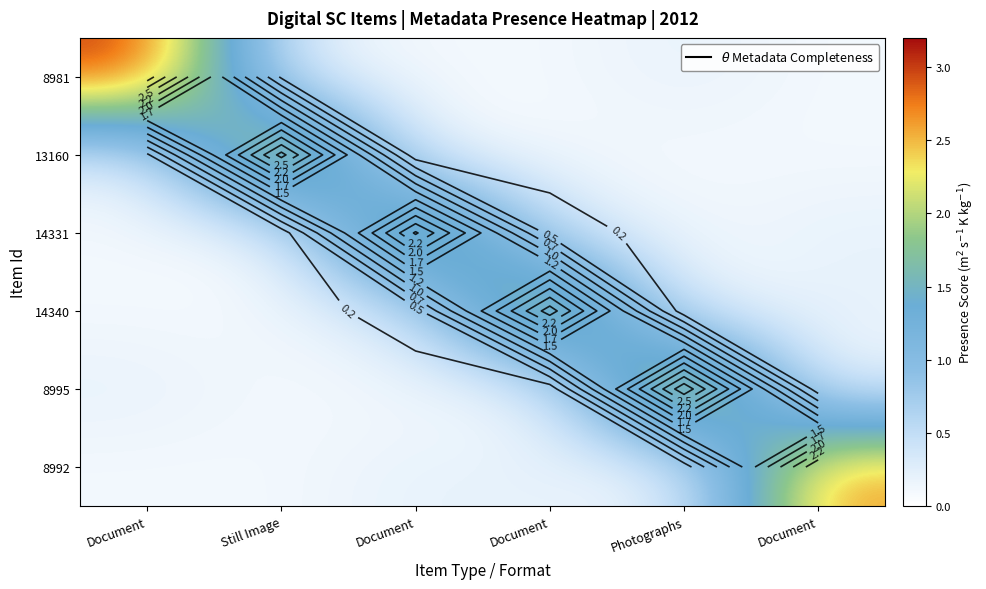

True or false: 14331 has a value of 0.0 at Document.

False